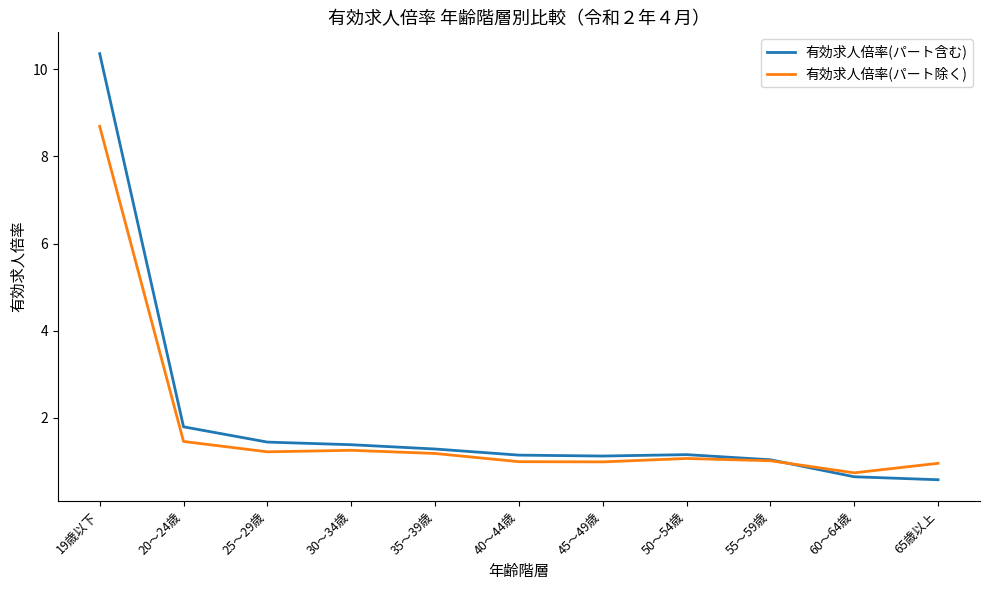

List the series in order of their peak value, highest first.

有効求人倍率(パート含む), 有効求人倍率(パート除く)